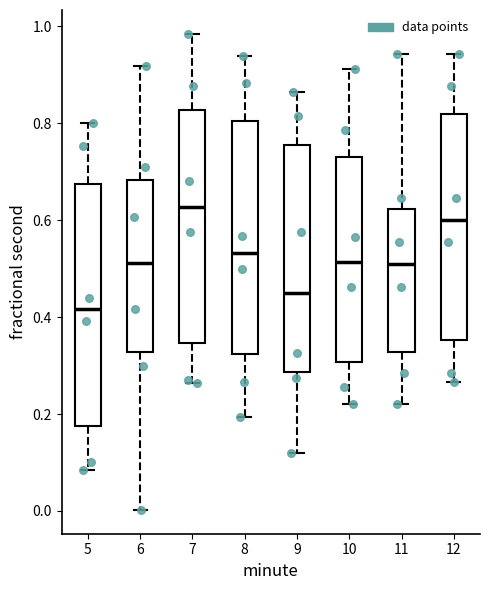

Reading left to right, transcribe this box plot: for each box, give where its median line is, the range the box spans, and where its two whiskers end, as read against the y-axis. The values are not printed on the chart, so give them approximately, as read against the axis.

5: median 0.42, box 0.18 to 0.68, whiskers 0.08 to 0.80
6: median 0.52, box 0.32 to 0.68, whiskers 0.00 to 0.92
7: median 0.62, box 0.34 to 0.82, whiskers 0.26 to 0.98
8: median 0.54, box 0.32 to 0.80, whiskers 0.20 to 0.94
9: median 0.46, box 0.28 to 0.76, whiskers 0.12 to 0.86
10: median 0.52, box 0.30 to 0.74, whiskers 0.22 to 0.92
11: median 0.50, box 0.32 to 0.62, whiskers 0.22 to 0.94
12: median 0.60, box 0.36 to 0.82, whiskers 0.26 to 0.94